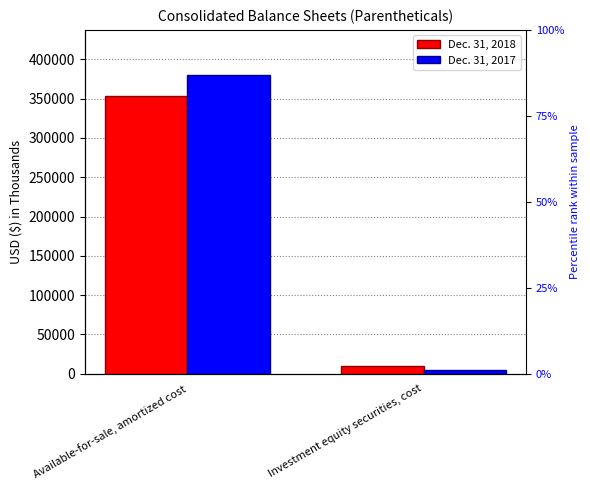

Reading left to right, list all the values displayed in this chart.

Dec. 31, 2018: Available-for-sale, amortized cost=353249	Investment equity securities, cost=10079
Dec. 31, 2017: Available-for-sale, amortized cost=380440	Investment equity securities, cost=5296